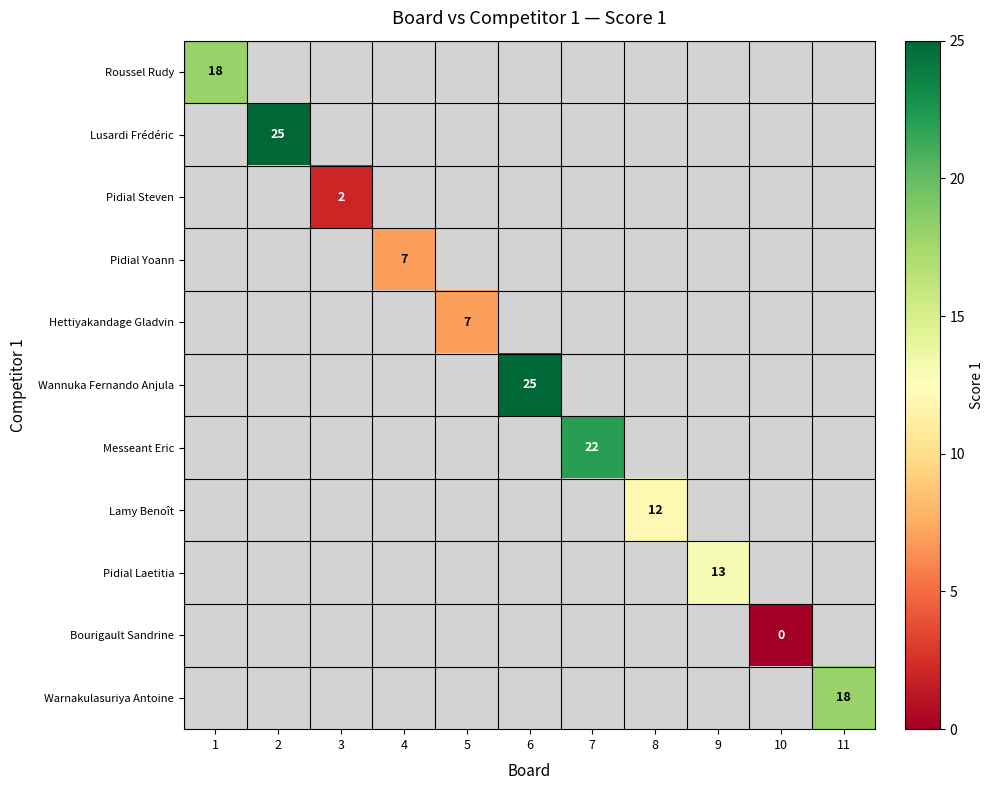

Is the value of Pidial Laetitia at 4 greater than the value of Lusardi Frédéric at 2?

No